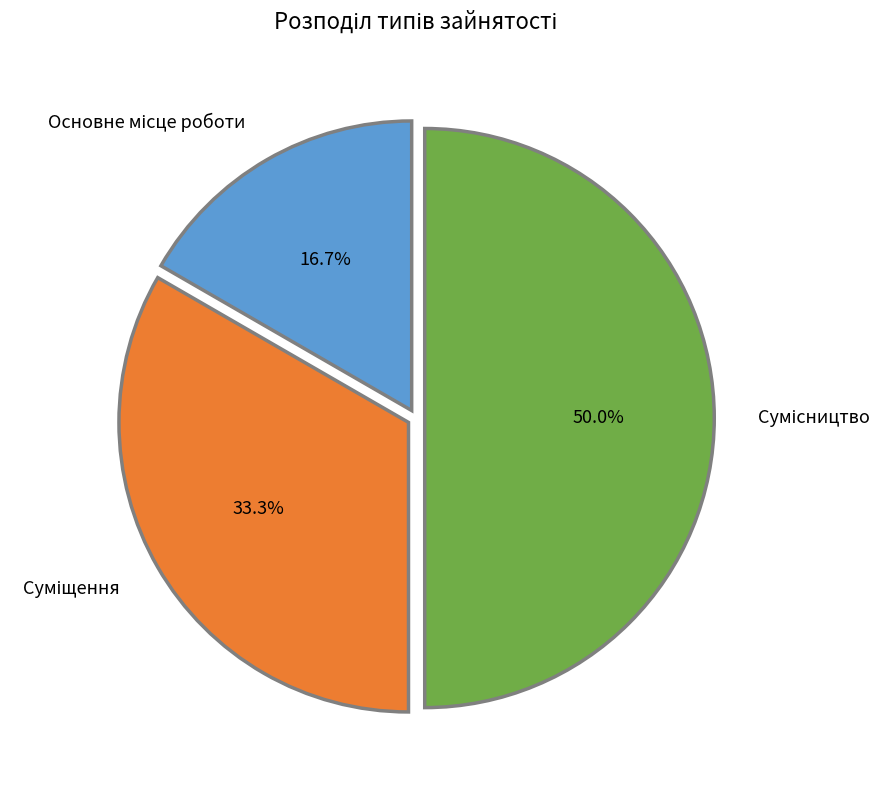

The Основне місце роботи slice represents 17% of the pie. True or false?

True